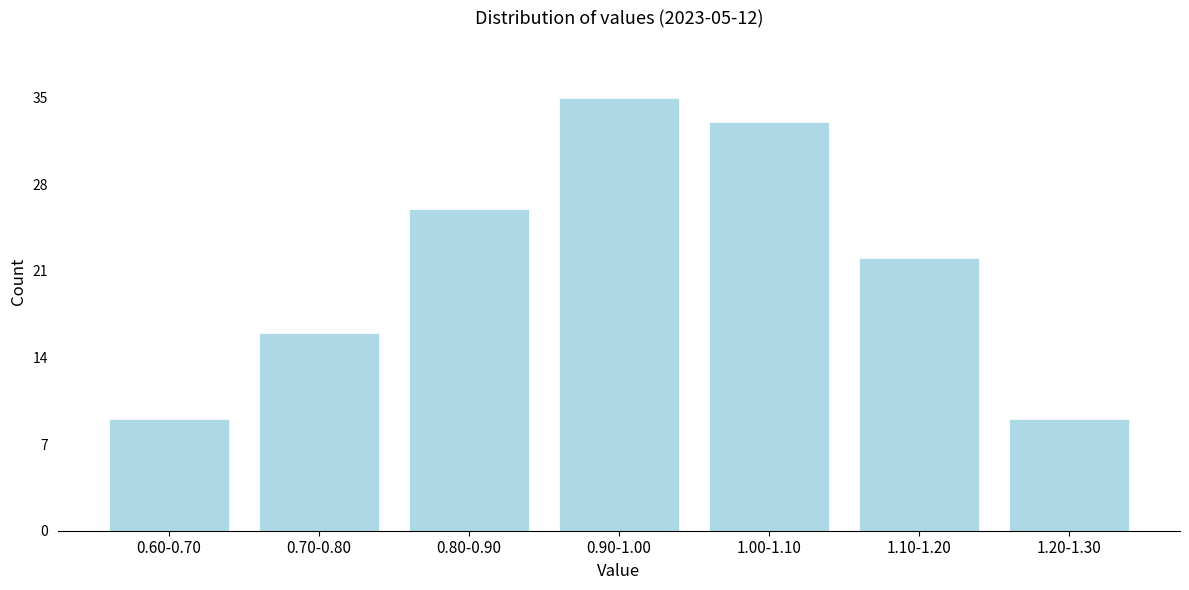

Reading left to right, list all the values displayed in this chart.

9	16	26	35	33	22	9